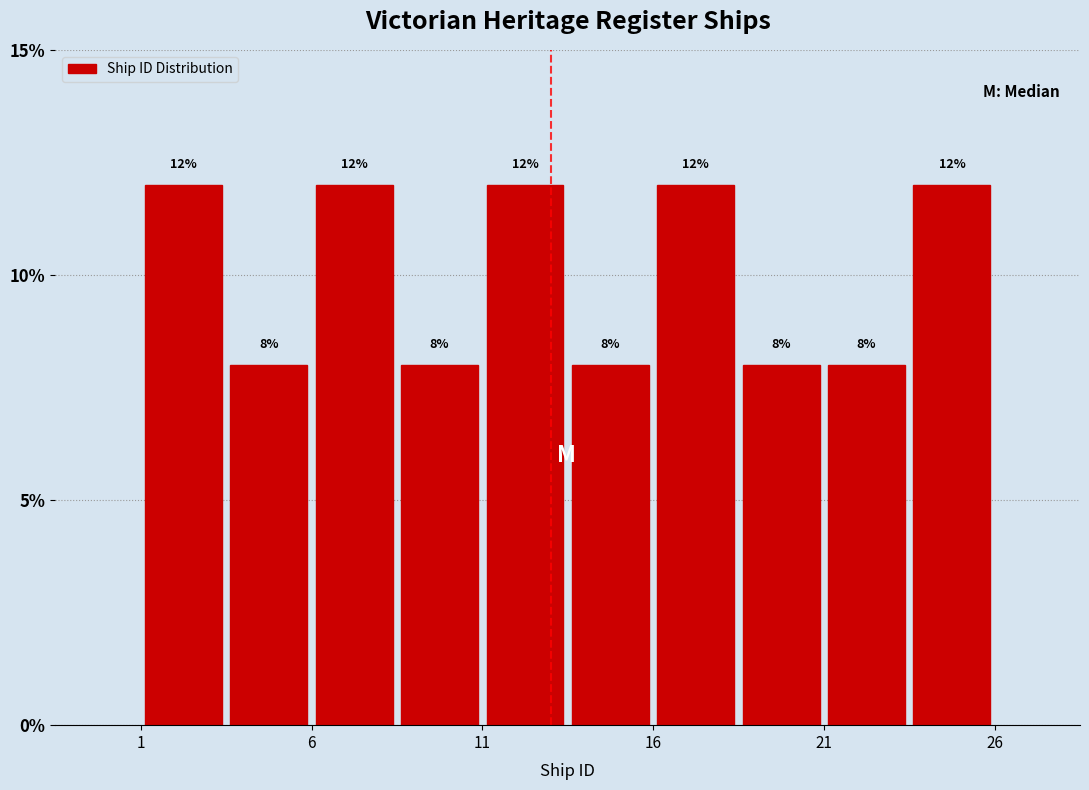

Reading left to right, transcribe this chart: for each bar, give the range it covers on the x-axis and its height.

1.0 to 3.5: 12
3.5 to 6.0: 8
6.0 to 8.5: 12
8.5 to 11.0: 8
11.0 to 13.5: 12
13.5 to 16.0: 8
16.0 to 18.5: 12
18.5 to 21.0: 8
21.0 to 23.5: 8
23.5 to 26.0: 12